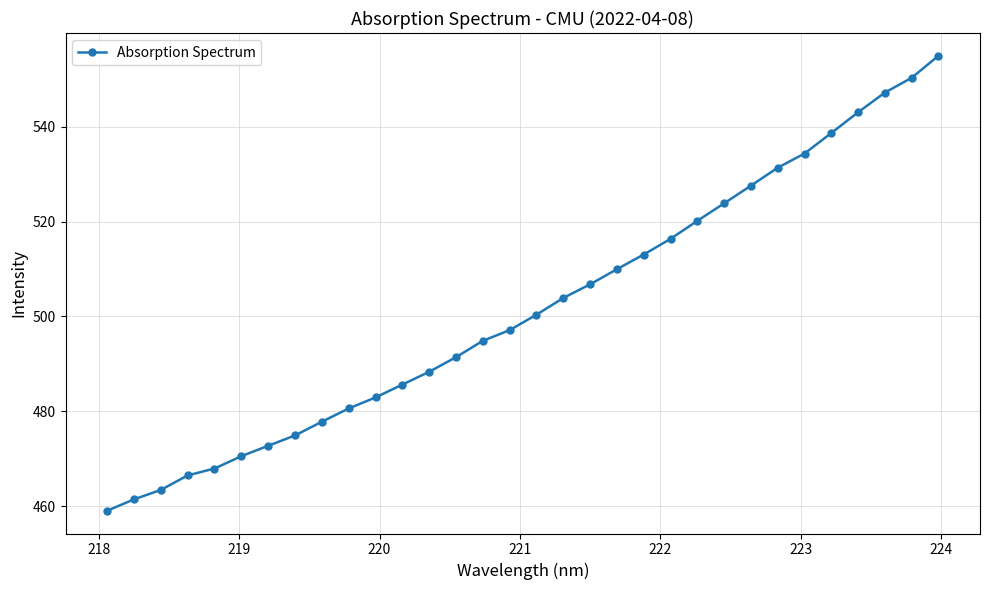

What is the maximum value shown in the chart?

554.9